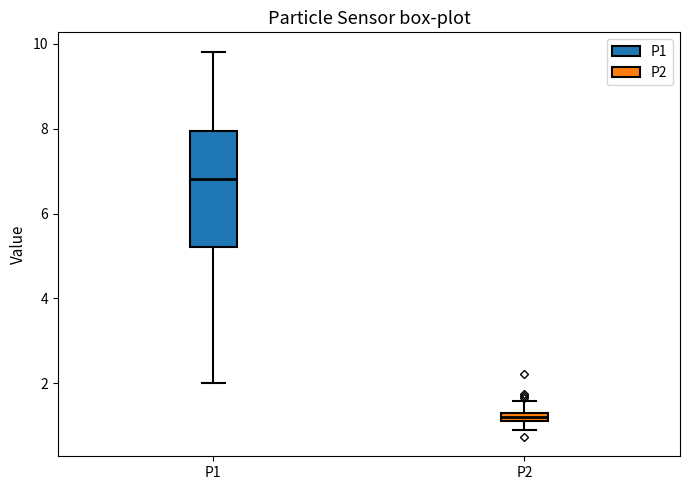

Where is the upper edge of the box for P1 on the y-axis? The values are not printed on the chart, so give them approximately, as read against the axis.

8.0